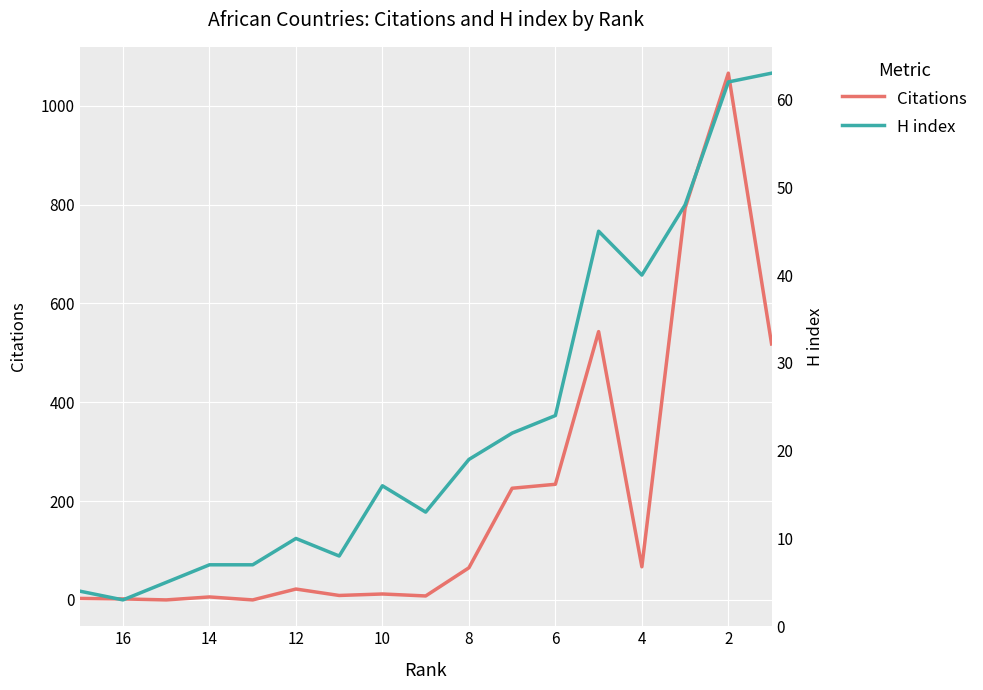

Reading left to right, list all the values displayed in this chart.

Citations: 3	2	0	6	0	22	9	12	8	65	226	234	543	67	793	1066	518
H index: 4	3	5	7	7	10	8	16	13	19	22	24	45	40	48	62	63